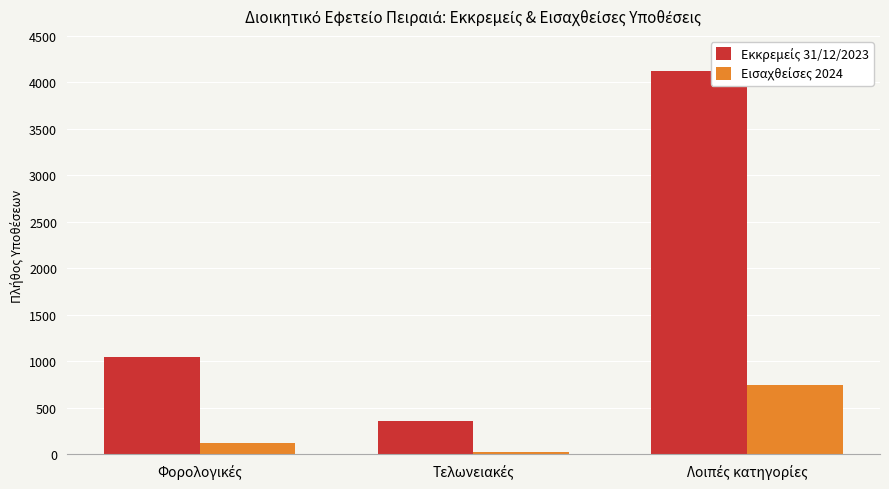

At which category is the sum across all series the highest?

Λοιπές κατηγορίες